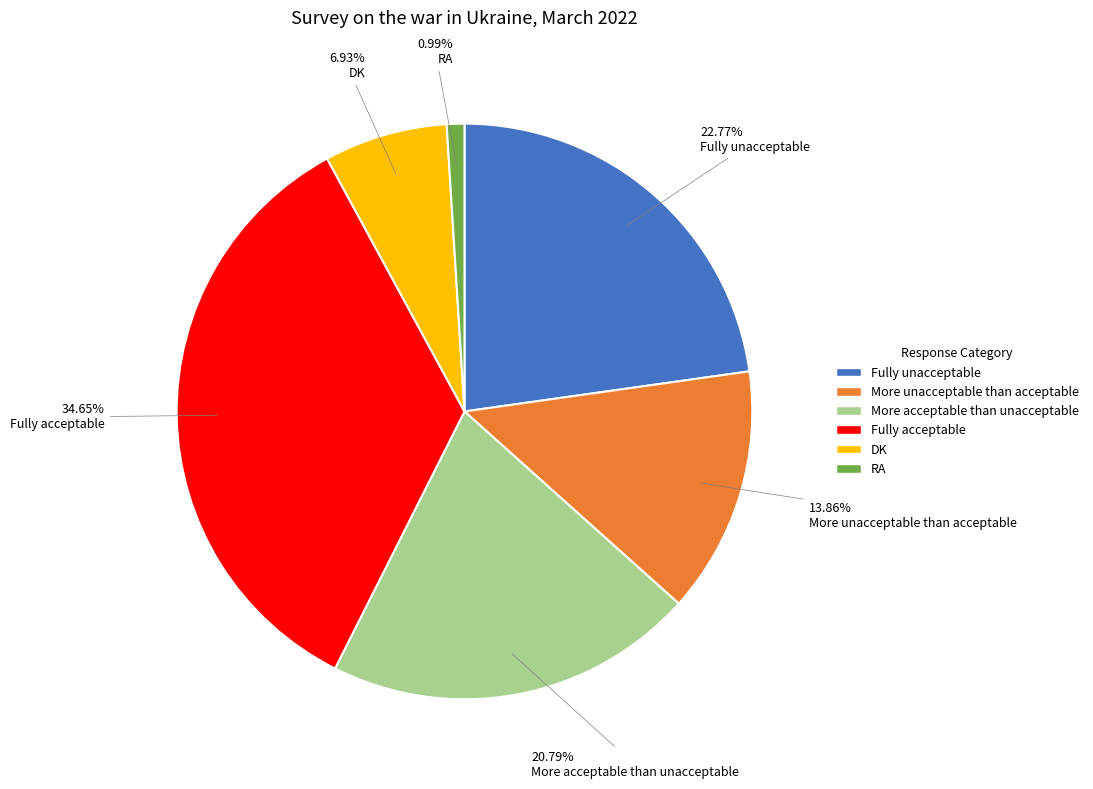

What portion of the pie excludes More acceptable than unacceptable?

79.2%